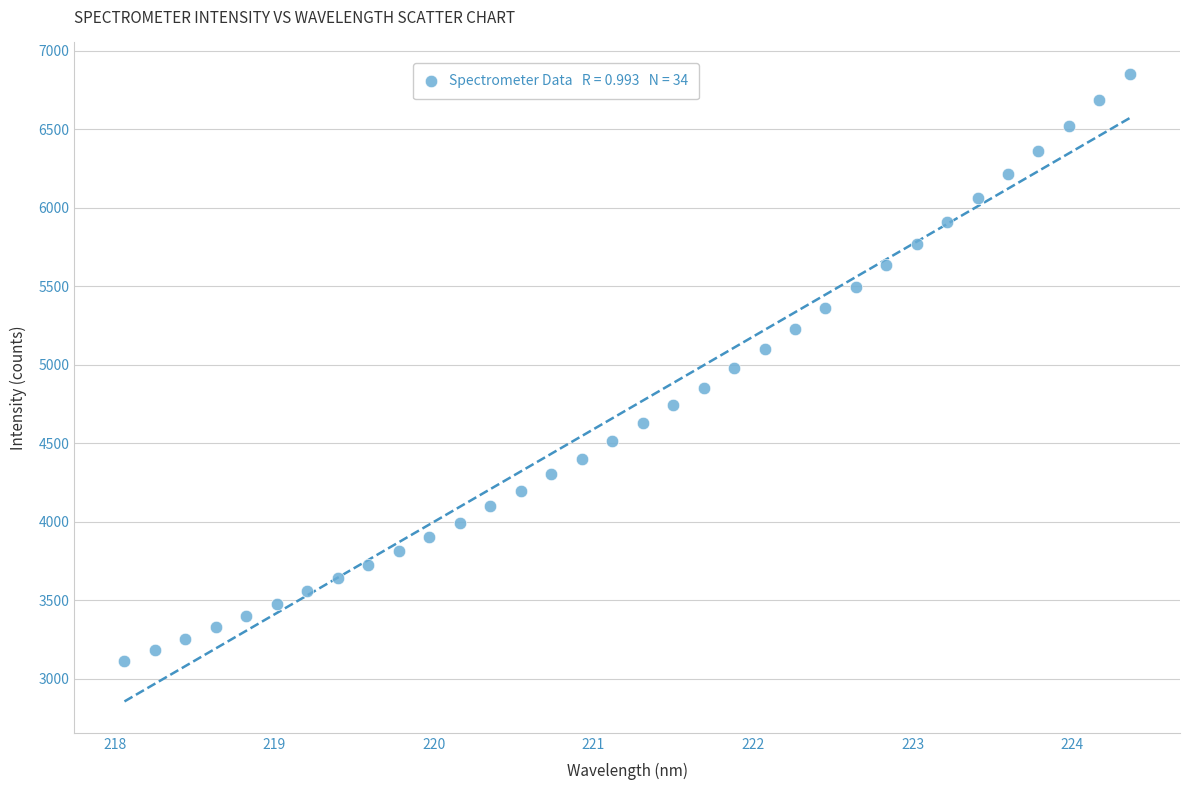

What is the range of Y values (max minus min)?

3740.3